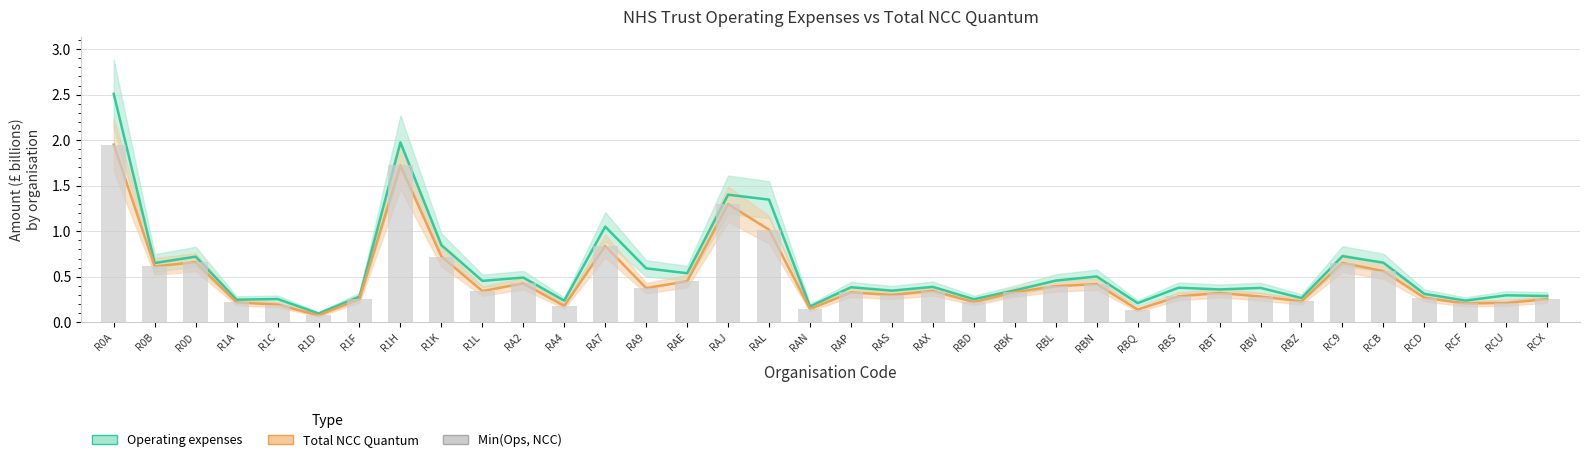

What value does the Total NCC Quantum series have at RBV?

0.3